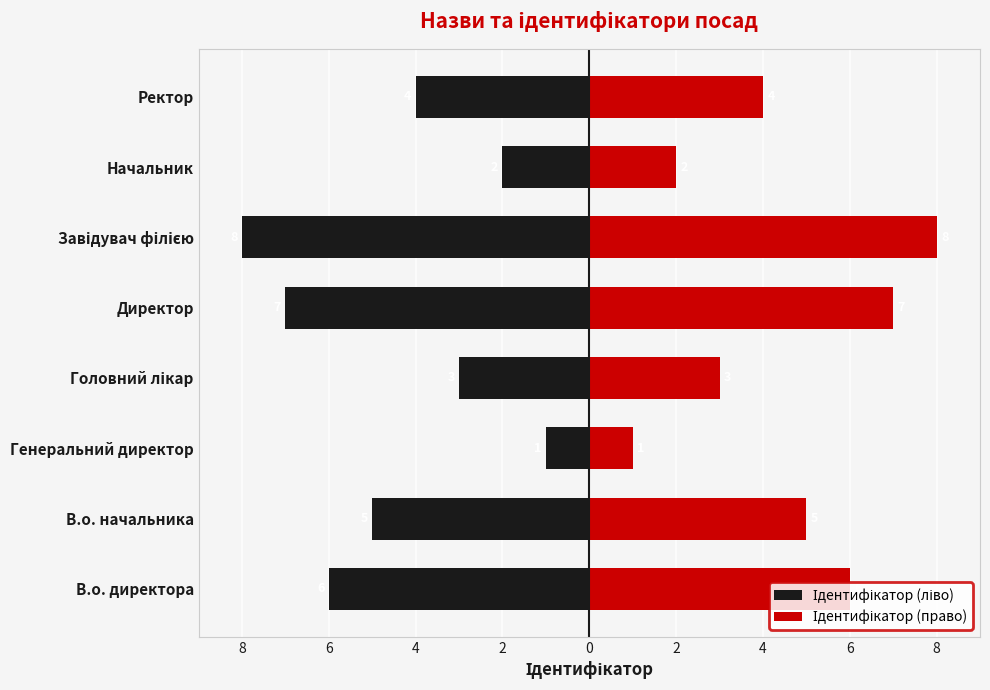

Reading left to right, list all the values displayed in this chart.

Ідентифікатор (ліво): -6	-5	-1	-3	-7	-8	-2	-4
Ідентифікатор (право): 6	5	1	3	7	8	2	4